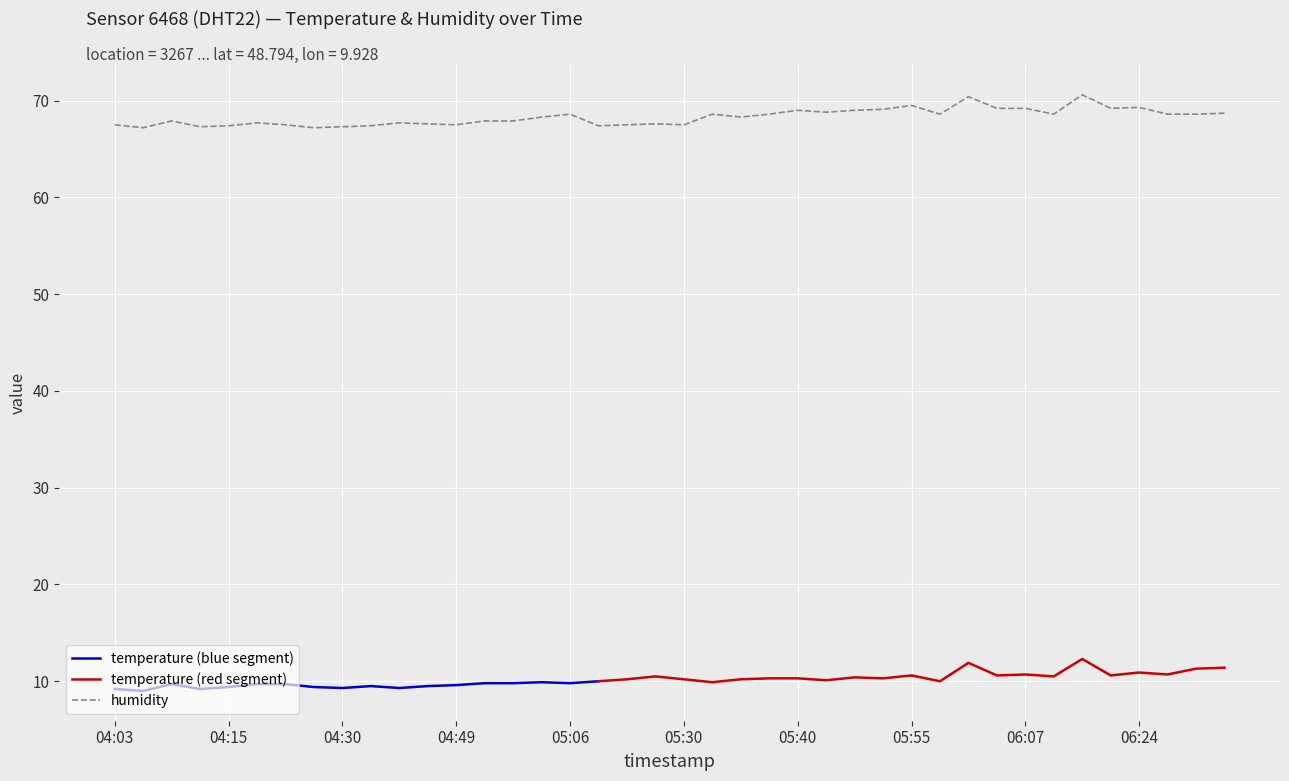

What is the highest value of the humidity series?

70.6